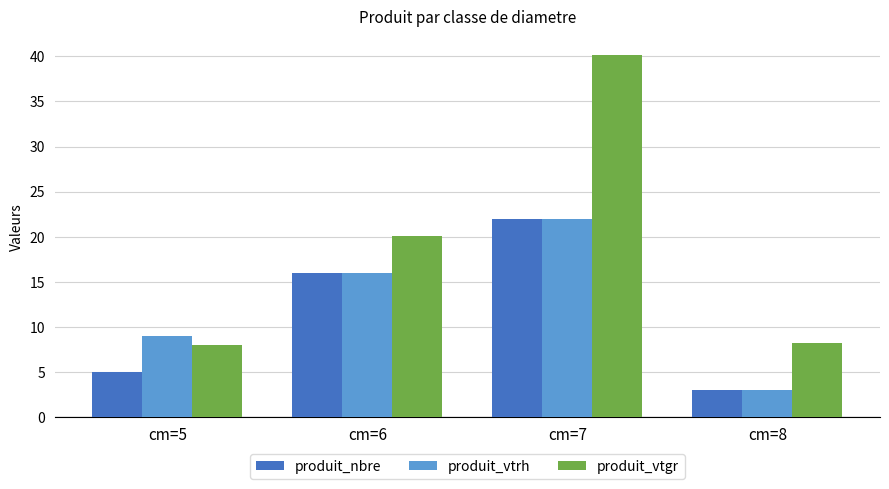

List the labels in order of produit_nbre value, largest first.

cm=7, cm=6, cm=5, cm=8